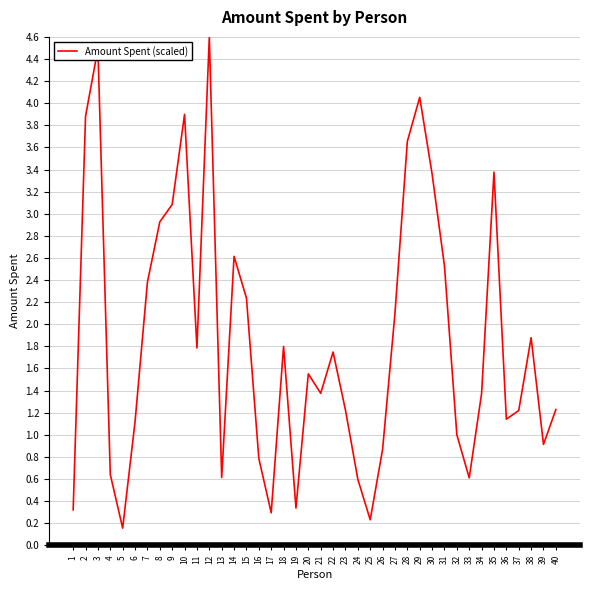

Does the chart have visible grid lines?

Yes